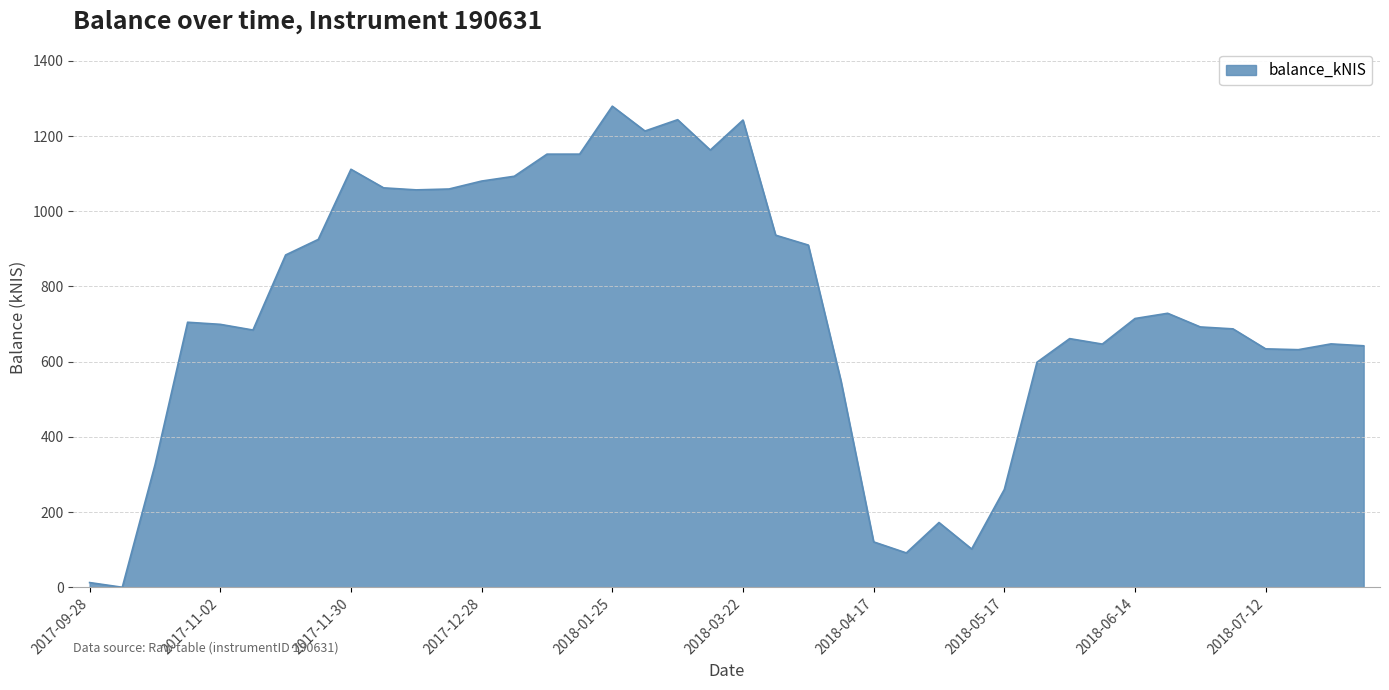

What is the greatest value displayed?

1279.5